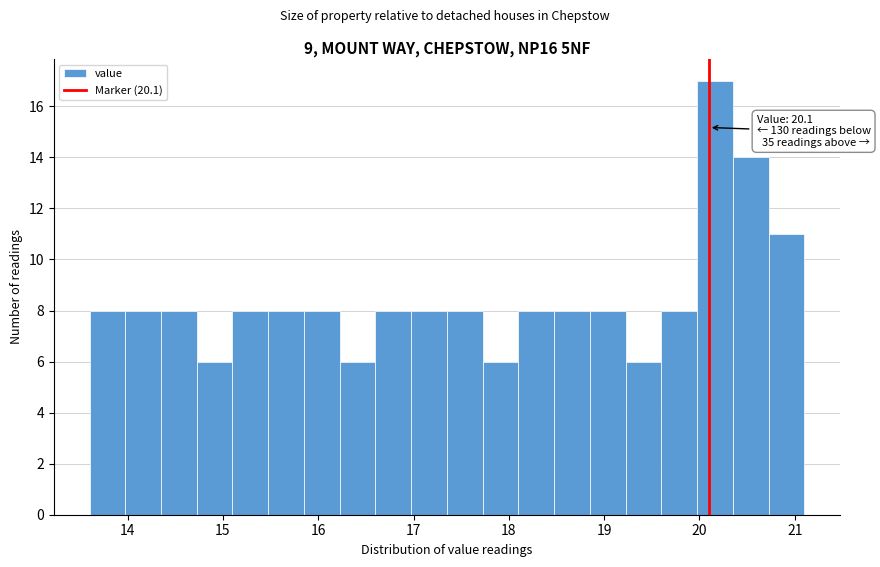

Around what value on the x-axis is the tallest bar? Give the approximate position of its centre, as read against the axis.

20.2